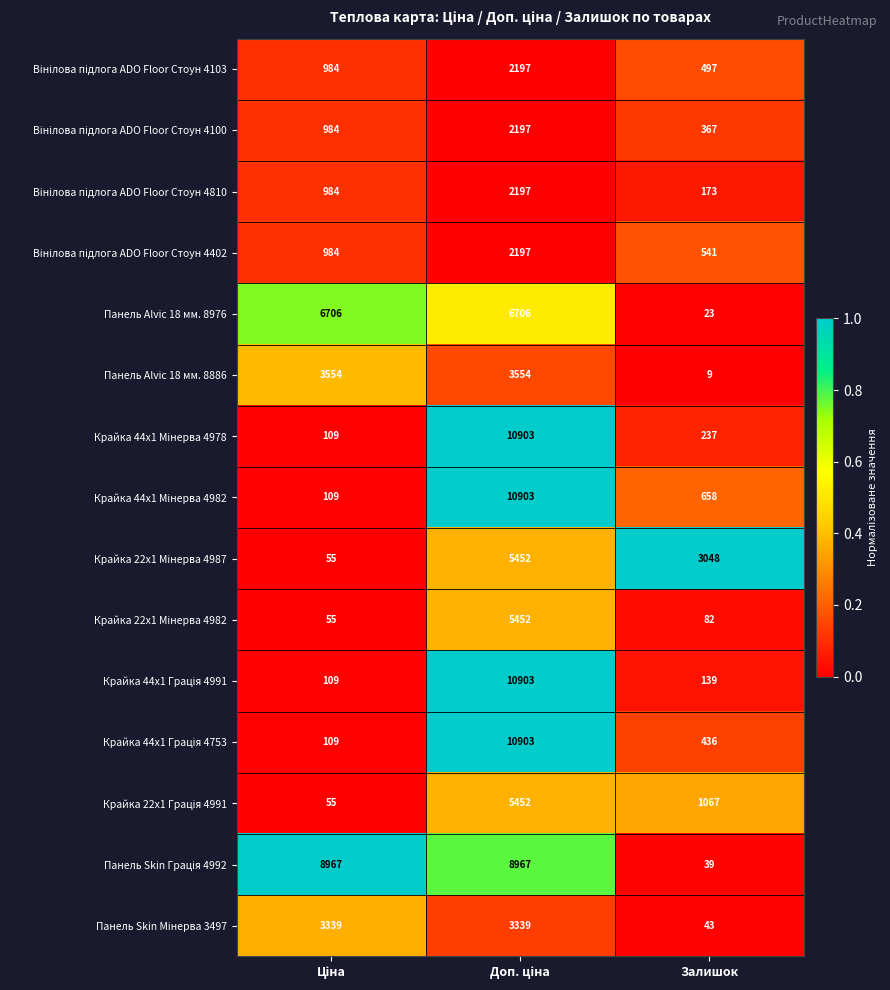

At which label is Панель Alvic 18 мм. 8976 closest to 3364?

Залишок